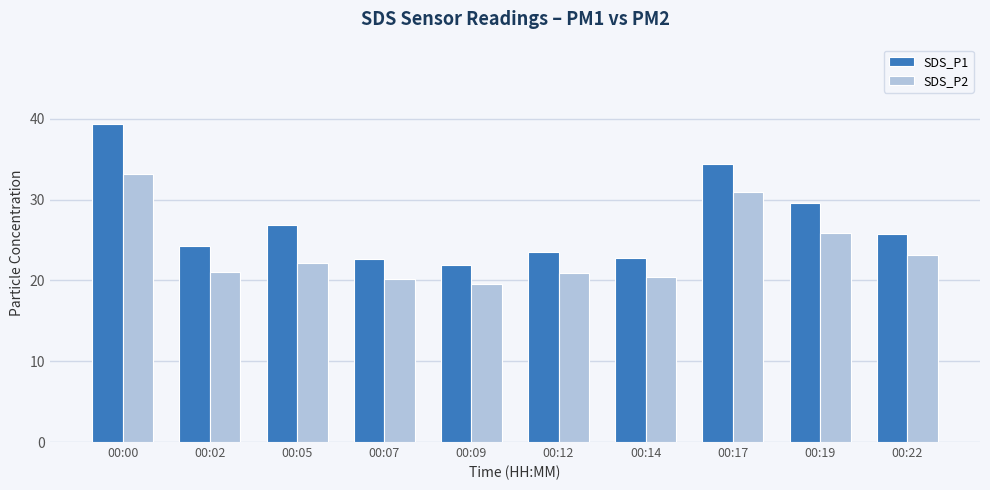

What are all the series names shown in the legend?

SDS_P1, SDS_P2